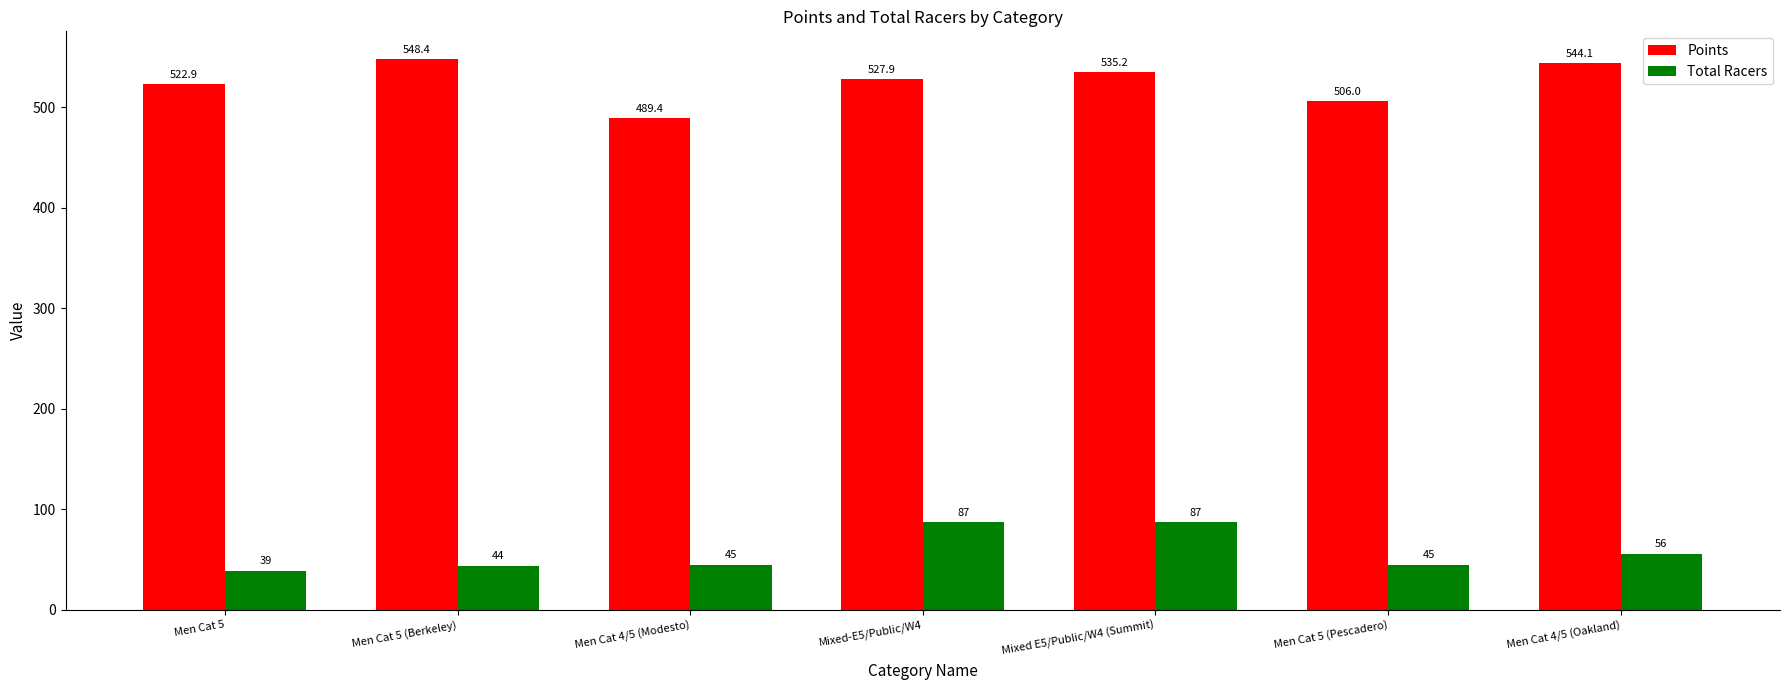

Rank the series by their average value, from highest to lowest.

Points, Total Racers